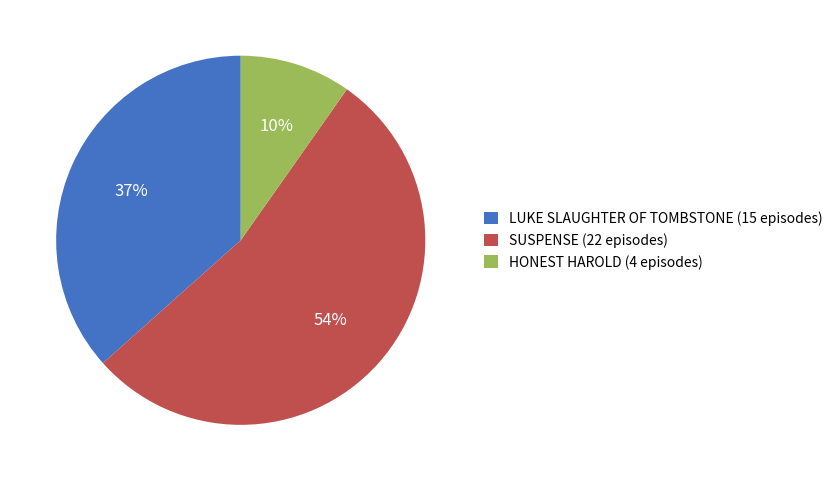

Is the sum of LUKE SLAUGHTER OF TOMBSTONE and HONEST HAROLD greater than half?

No